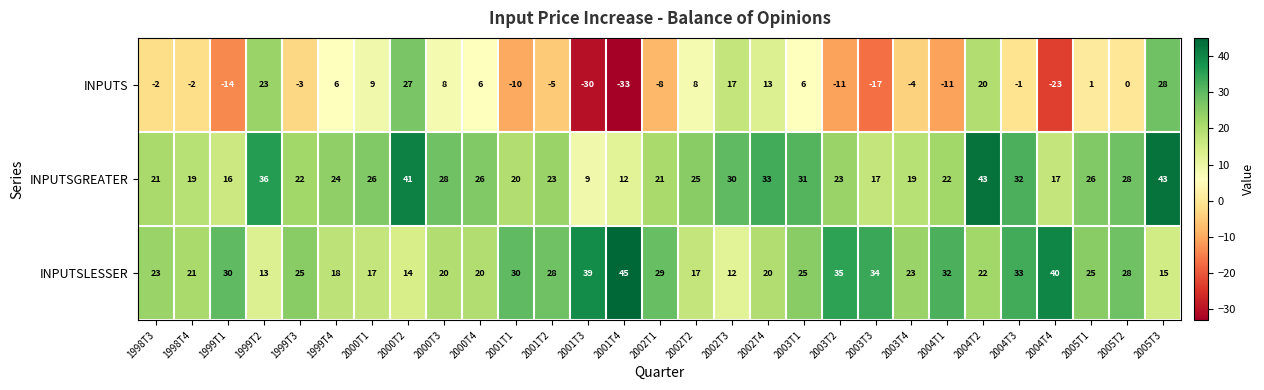

True or false: INPUTSGREATER has a value of 24 at 2005T3.

False